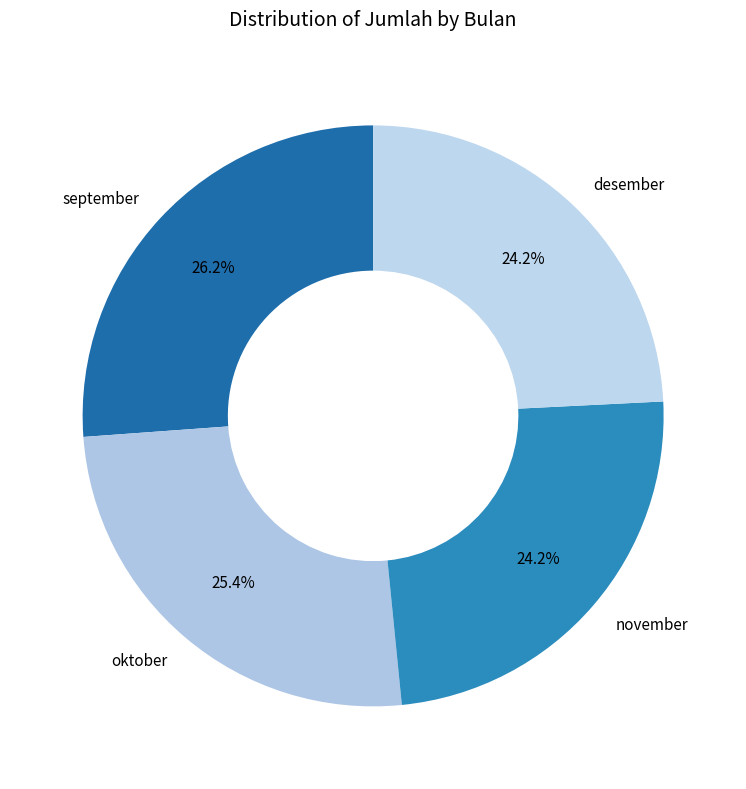

To the nearest percent, what percentage of the pie is oktober?

25%